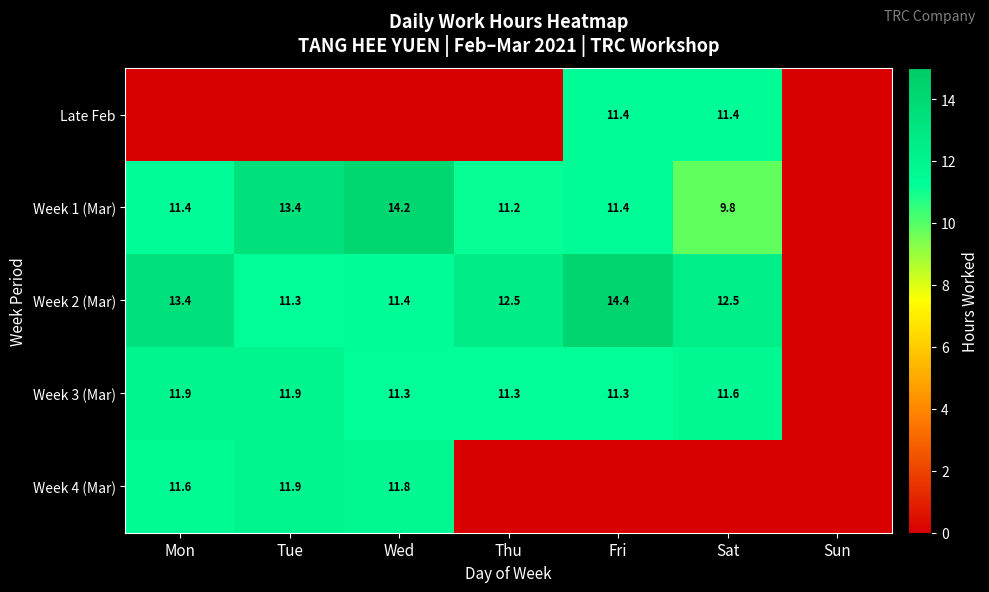

The Week 3 (Mar) series shows 7.3 at Tue. True or false?

False